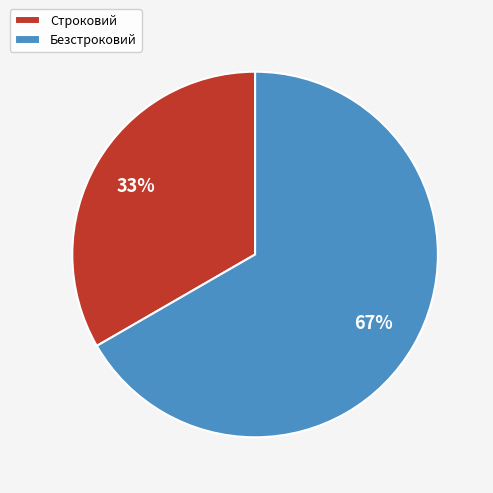

Rank the categories by value from lowest to highest.

Строковий, Безстроковий